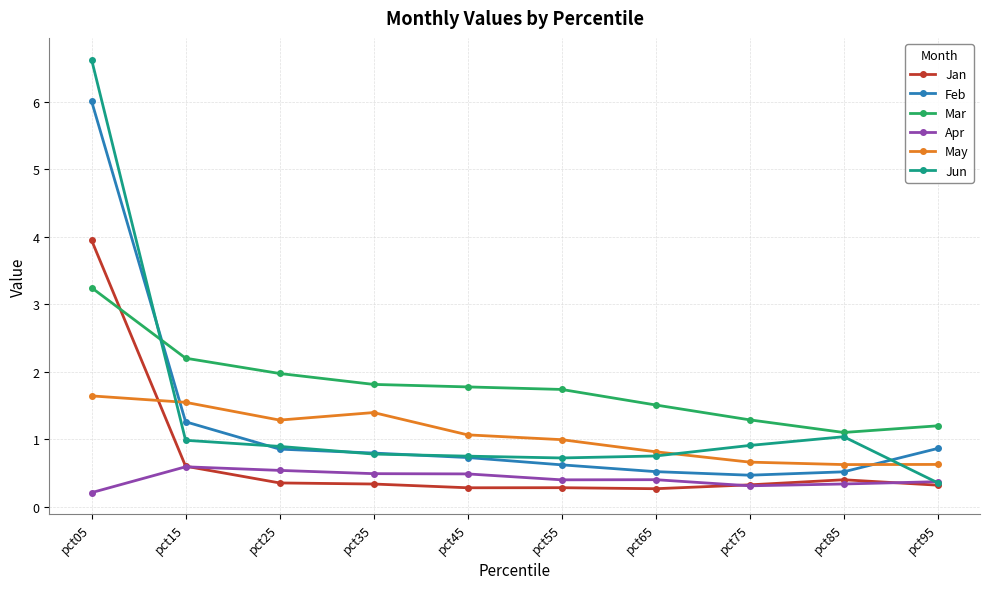

Is it true that Mar equals 1.8 at pct75?

False